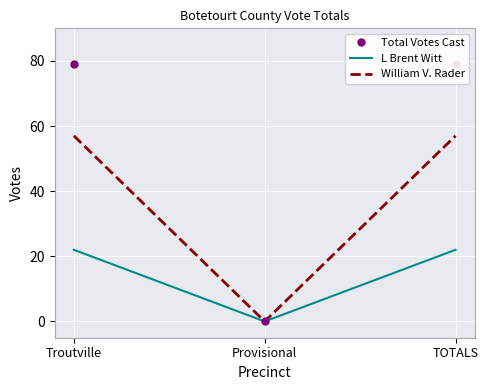

What position from the right is Provisional?

2